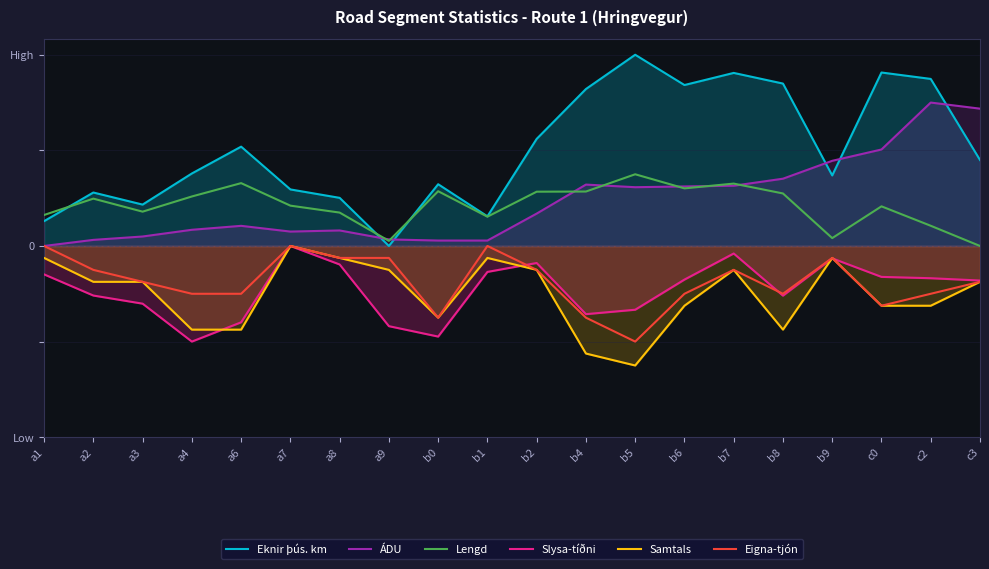

At a7, list the series in order from largest to smallest.

Eknir þús. km, Lengd, ÁDU, Slysa-tíðni, Samtals, Eigna-tjón